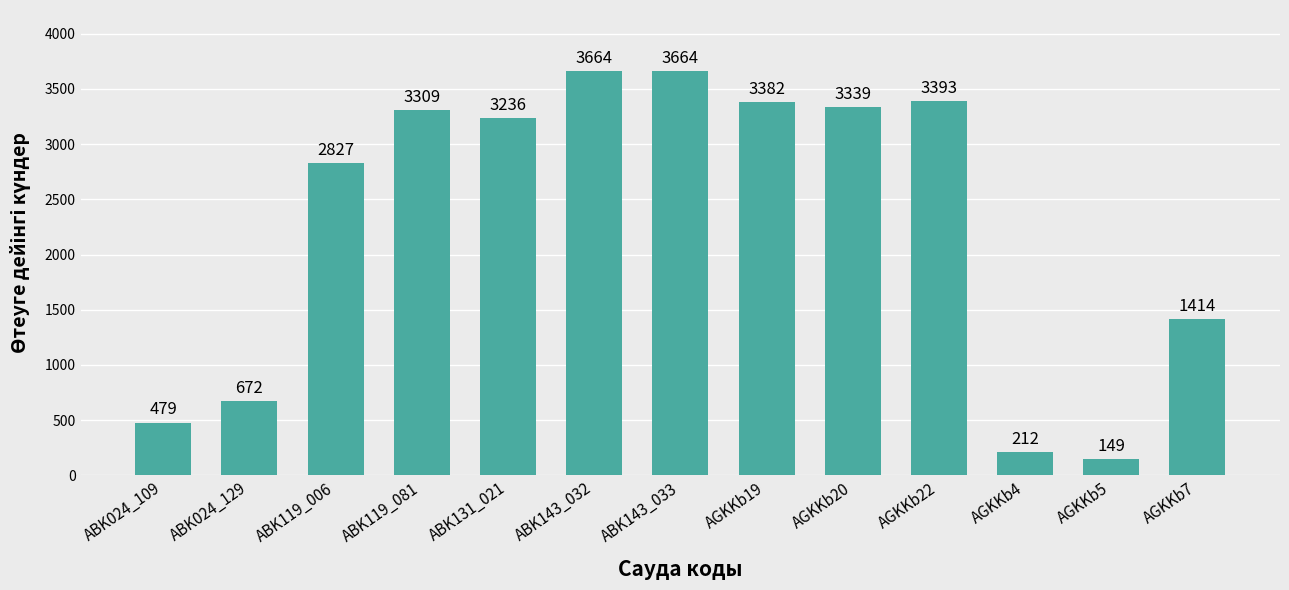

Reading left to right, transcribe all the data shown in this chart.

ABK024_109=479	ABK024_129=672	ABK119_006=2827	ABK119_081=3309	ABK131_021=3236	ABK143_032=3664	ABK143_033=3664	AGKKb19=3382	AGKKb20=3339	AGKKb22=3393	AGKKb4=212	AGKKb5=149	AGKKb7=1414